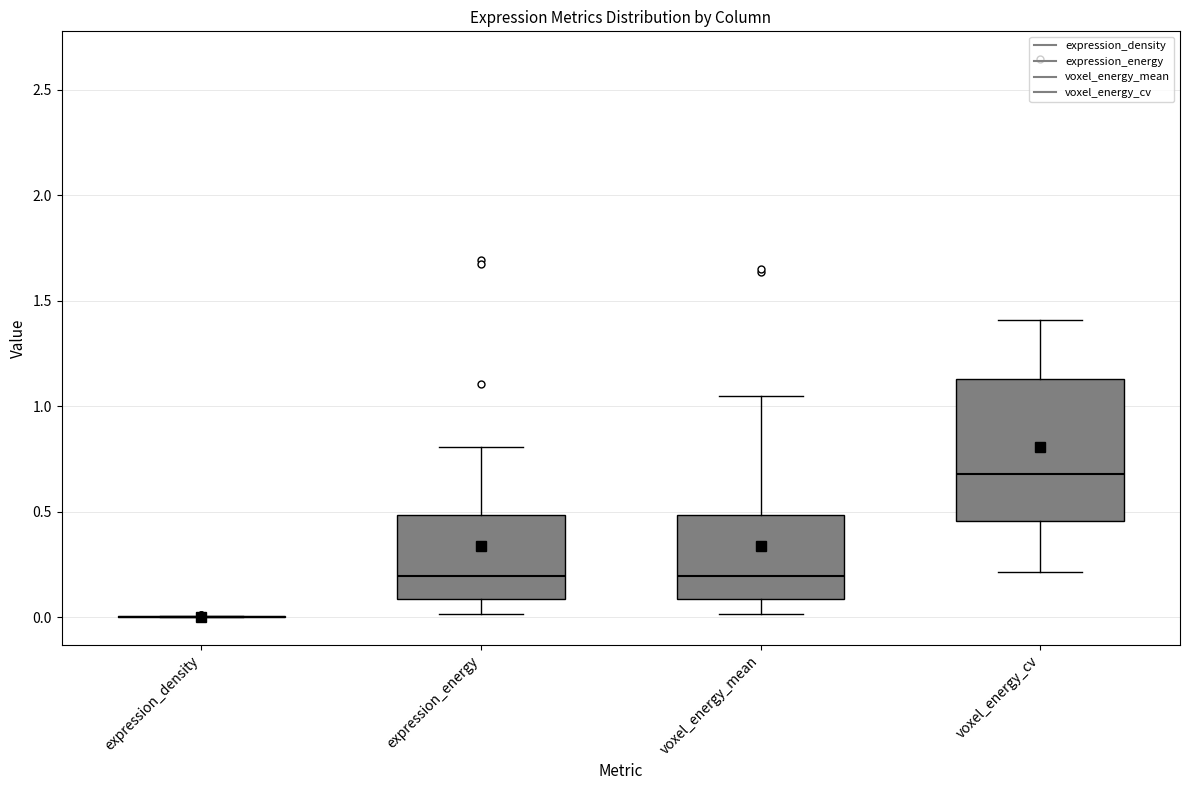

Reading left to right, read every box against the y-axis: the position of its median line, the range the box covers, and the ends of its whiskers. The values are not printed on the chart, so give them approximately, as read against the axis.

expression_density: box collapsed to a line at 0.00, whiskers 0.00 to 0.00
expression_energy: median 0.20, box 0.10 to 0.50, whiskers 0.00 to 0.80
voxel_energy_mean: median 0.20, box 0.10 to 0.50, whiskers 0.00 to 1.05
voxel_energy_cv: median 0.70, box 0.45 to 1.15, whiskers 0.20 to 1.40